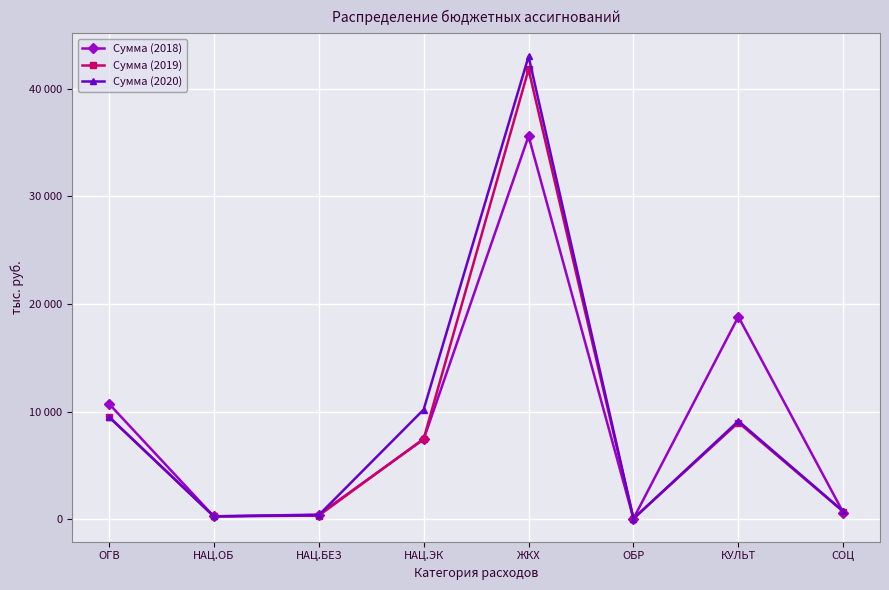

Is this an area chart (filled region under the line)?

No